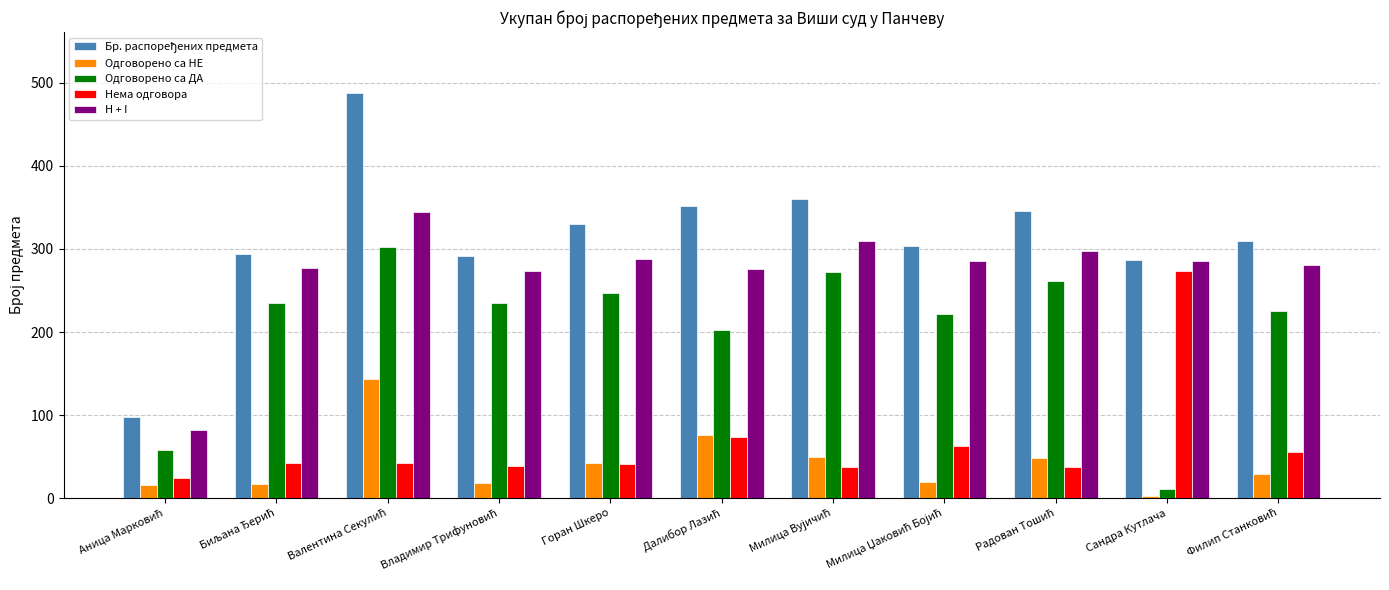

The Одговорено са ДА series shows 63 at Горан Шкеро. True or false?

False